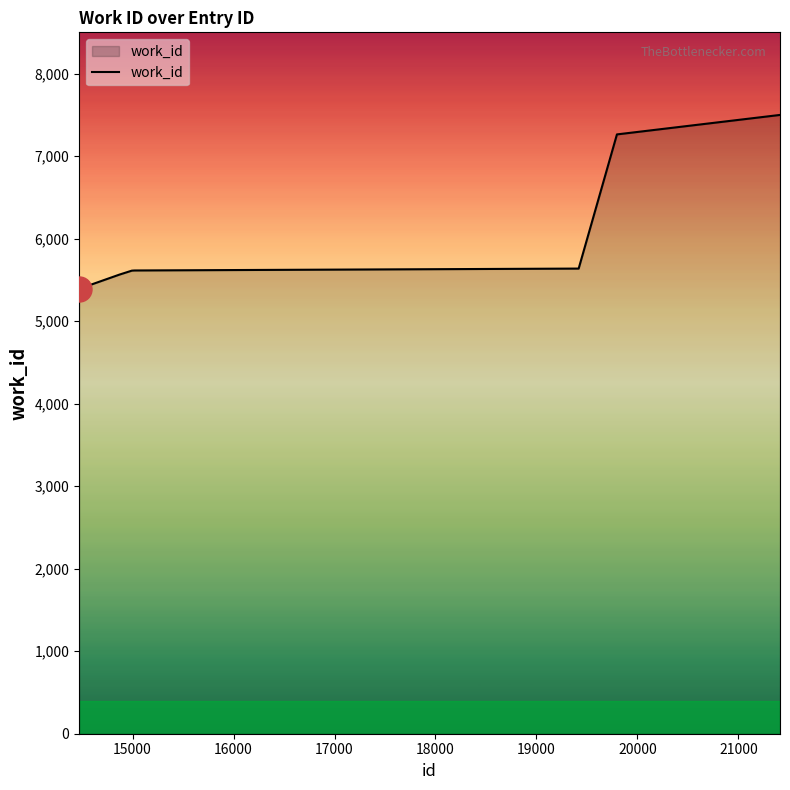

What is the maximum value shown in the chart?

7499